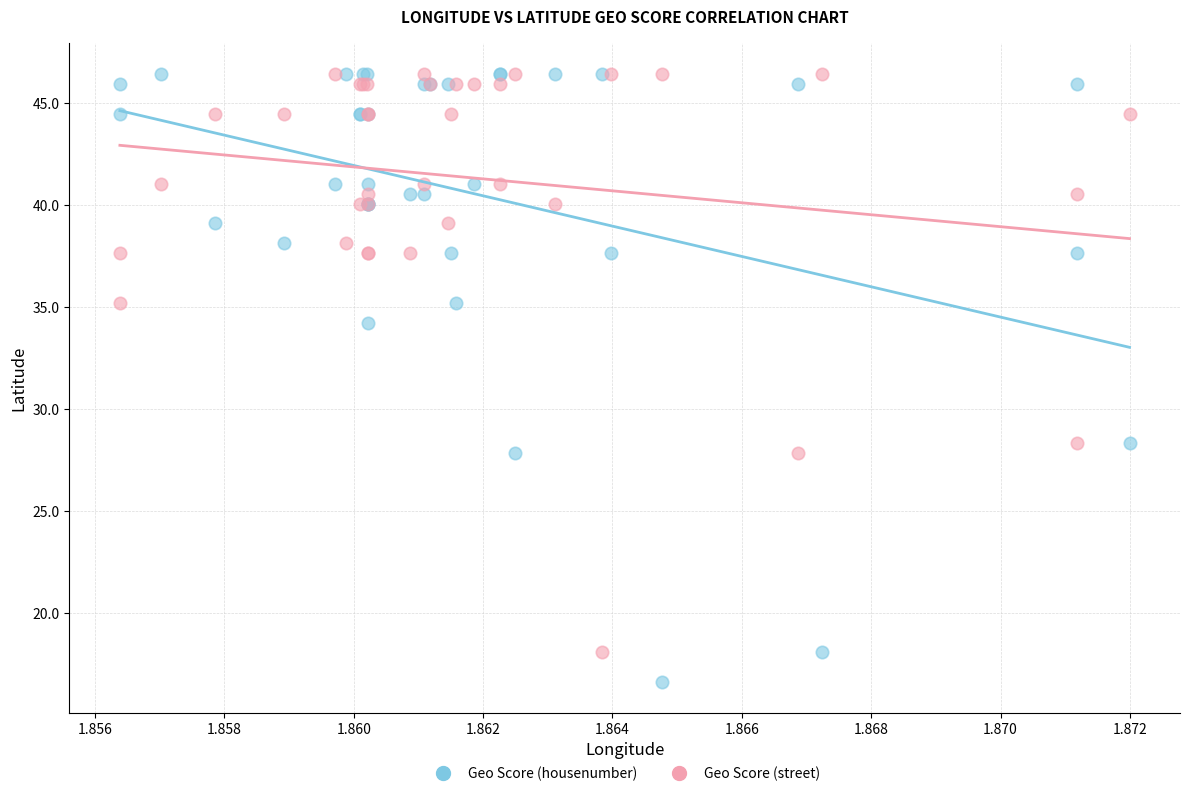

In the Geo Score (street) series, what Y value is closest to 32?

35.2